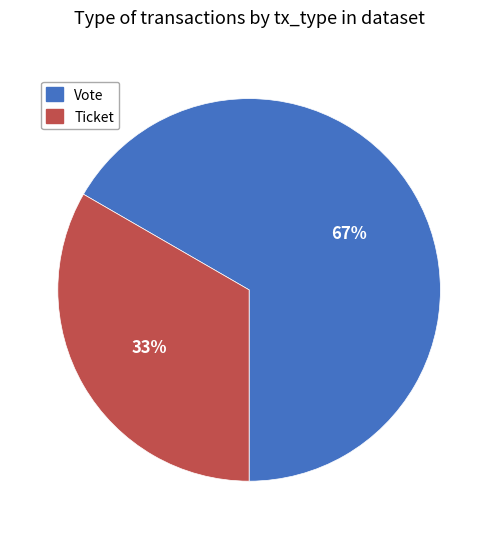

Which has a higher value, Ticket or Vote?

Vote